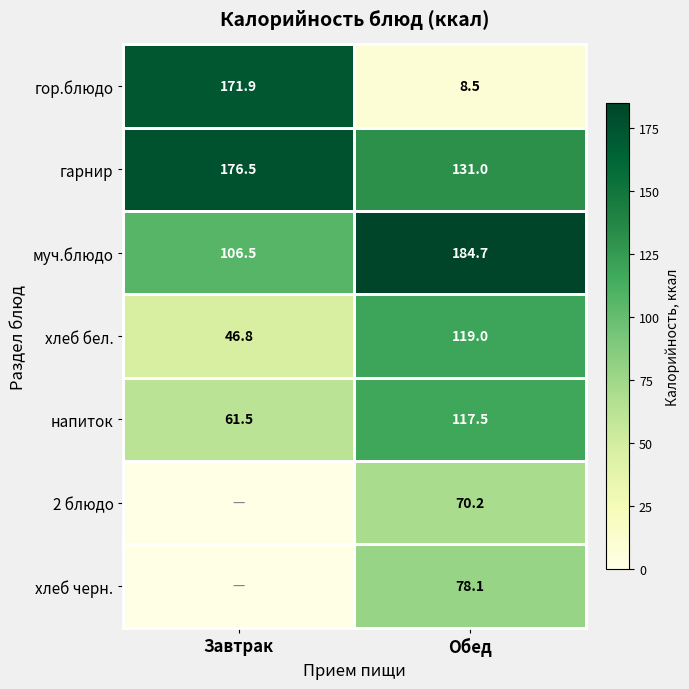

At Обед, list the series in order from largest to smallest.

муч.блюдо, гарнир, хлеб бел., напиток, хлеб черн., 2 блюдо, гор.блюдо